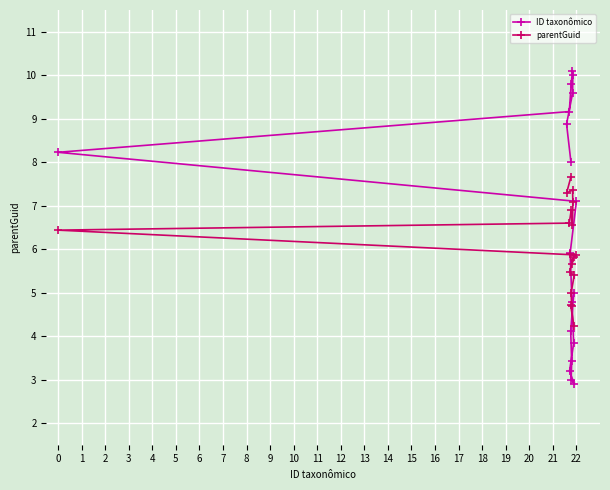

What is the value of the ID taxonômico point at the 4th from the left?

10.0